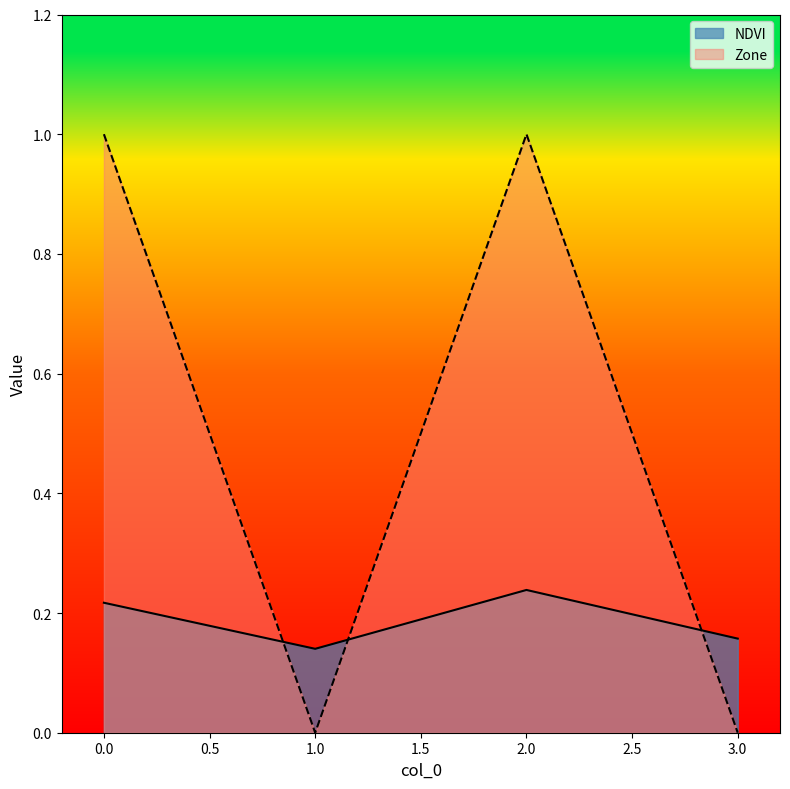

Reading left to right, extract all data points from this chart.

NDVI: 0=0.2	1=0.1	2=0.2	3=0.2
Zone: 0=1.0	1=0.0	2=1.0	3=0.0